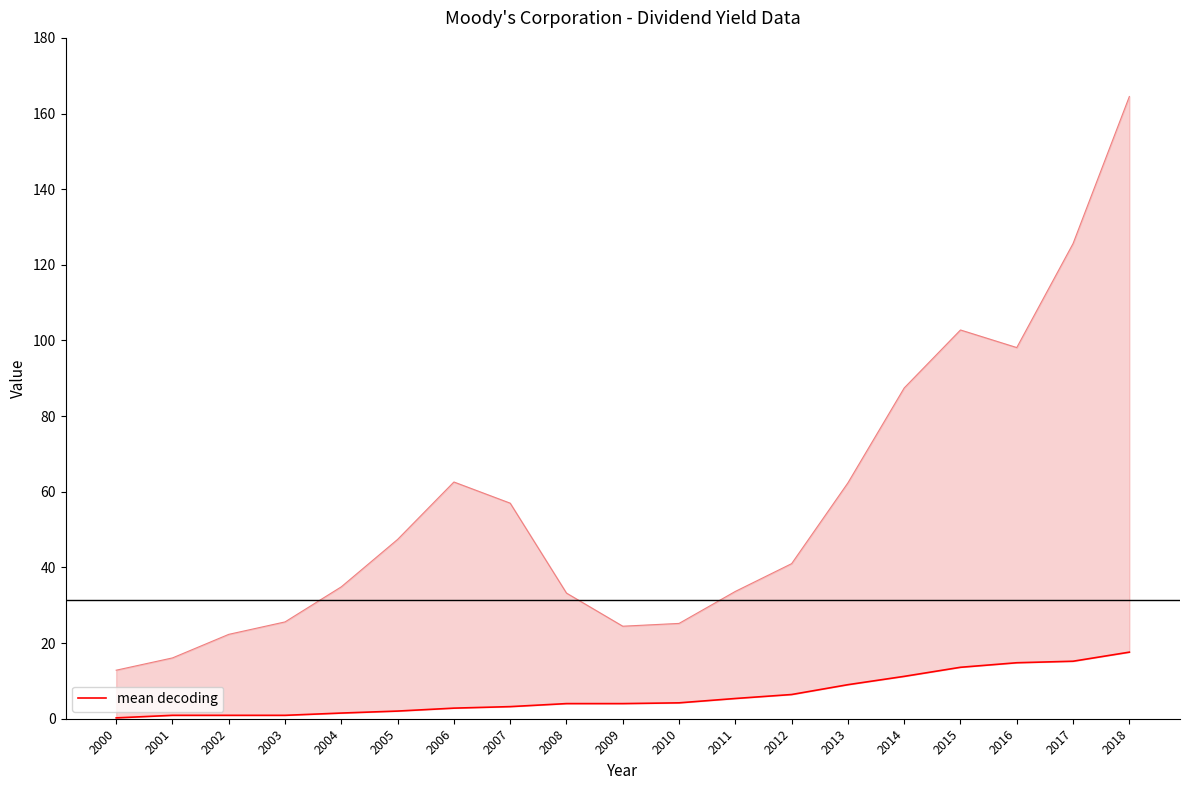

Reading right to left, list all the values displayed in this chart.

2018=17.6	2017=15.2	2016=14.8	2015=13.6	2014=11.2	2013=9.0	2012=6.4	2011=5.4	2010=4.2	2009=4.0	2008=4.0	2007=3.2	2006=2.8	2005=2.0	2004=1.5	2003=0.9	2002=0.9	2001=0.9	2000=0.2